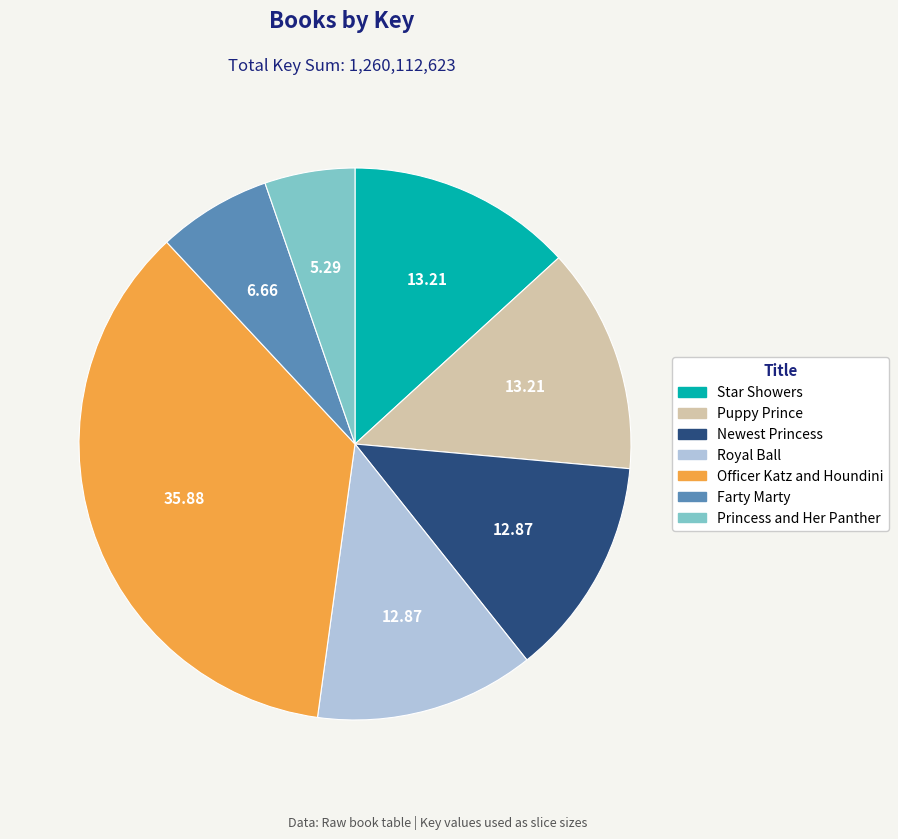

Is the sum of Star Showers and Officer Katz and Houndini greater than half?

No